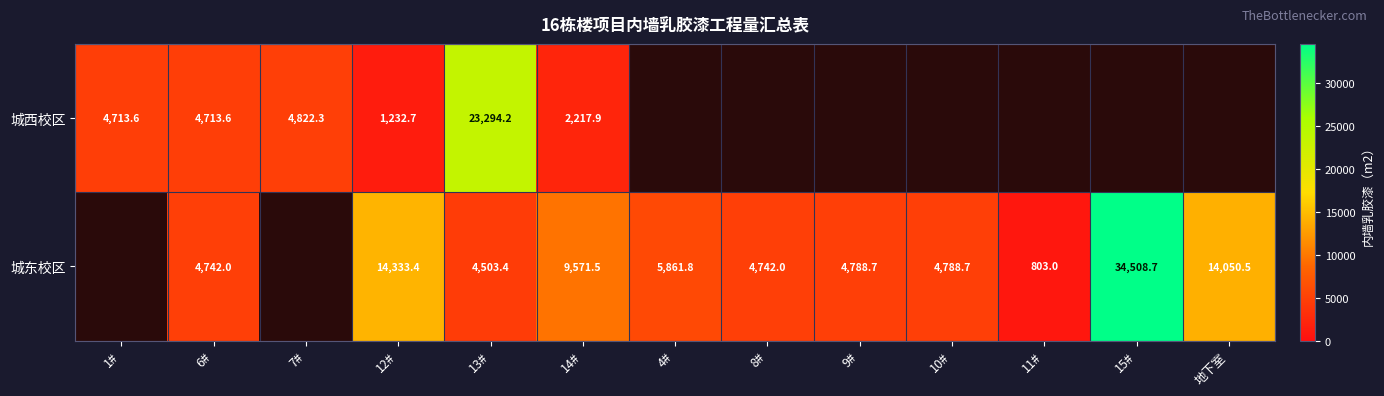

At how many categories does at least one series exceed 27069?

1